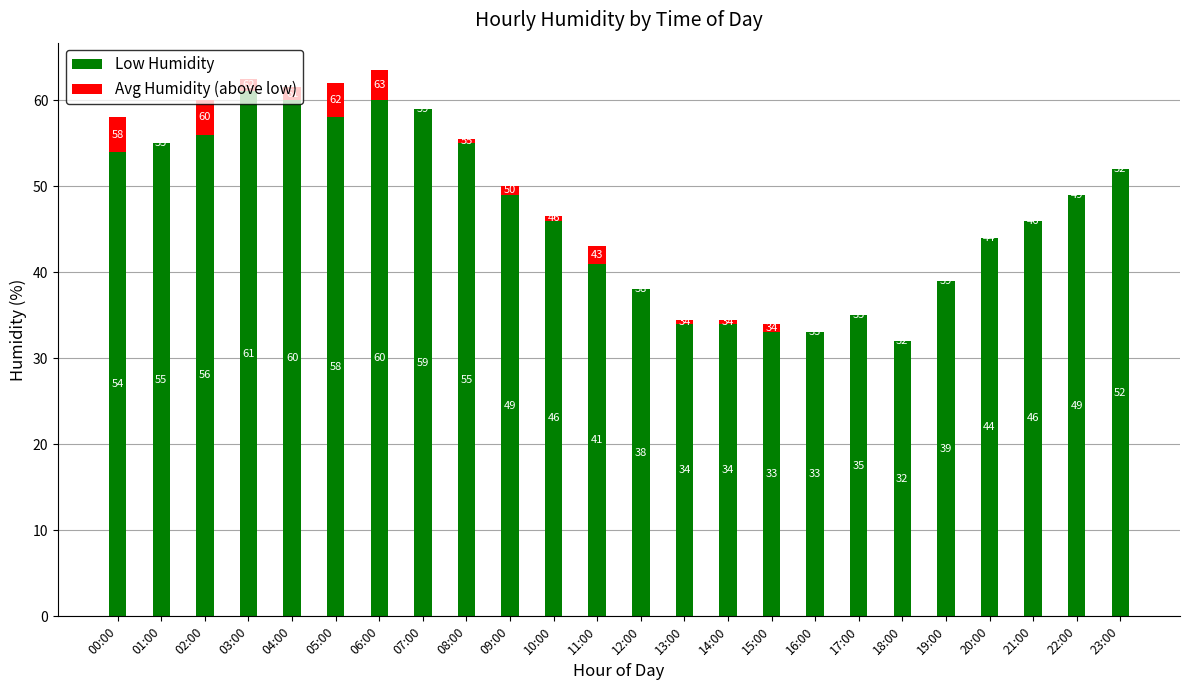

What is the highest value of the Low Humidity series?

61.0